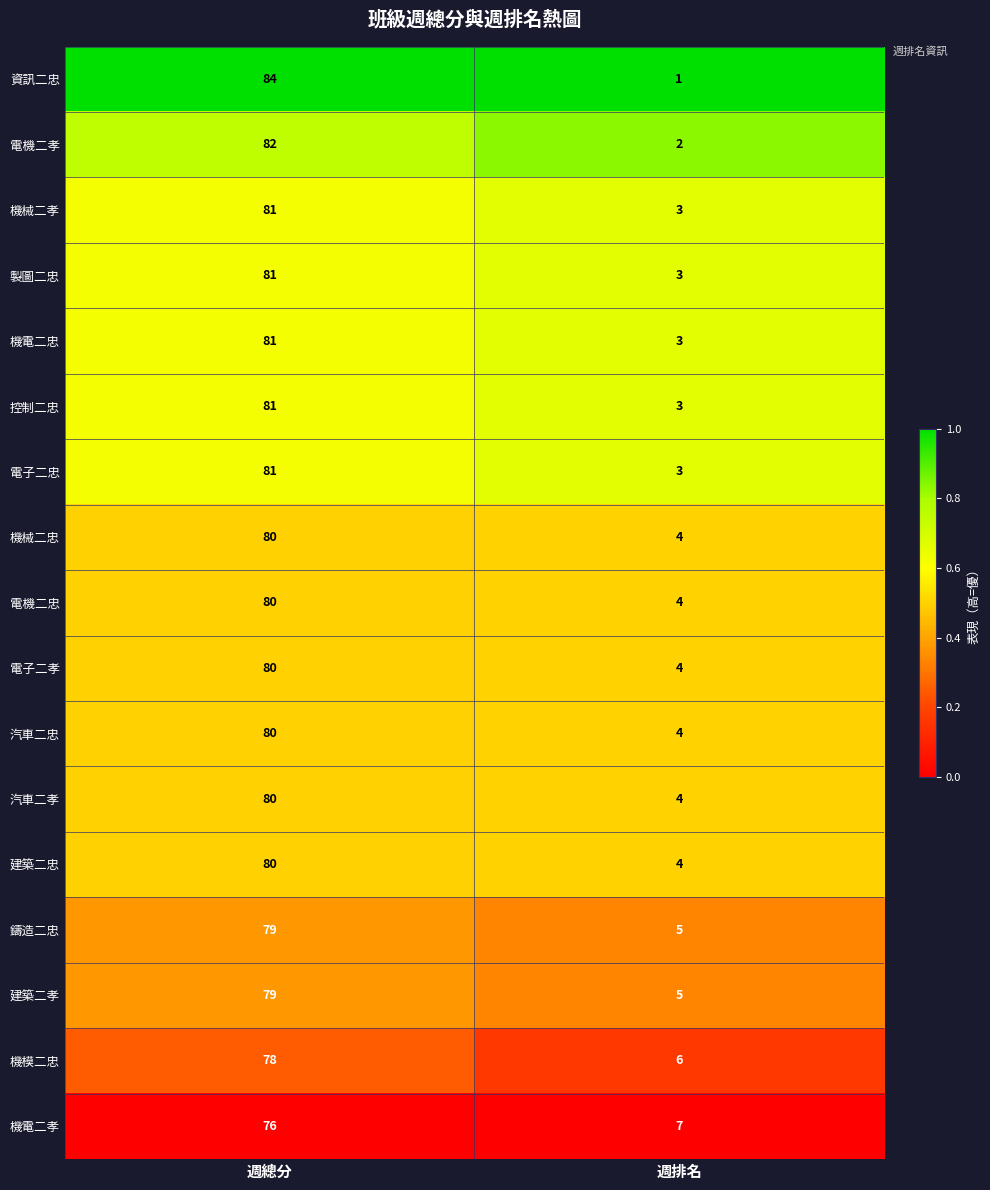

What is the difference between the highest and lowest values at 週排名?

6